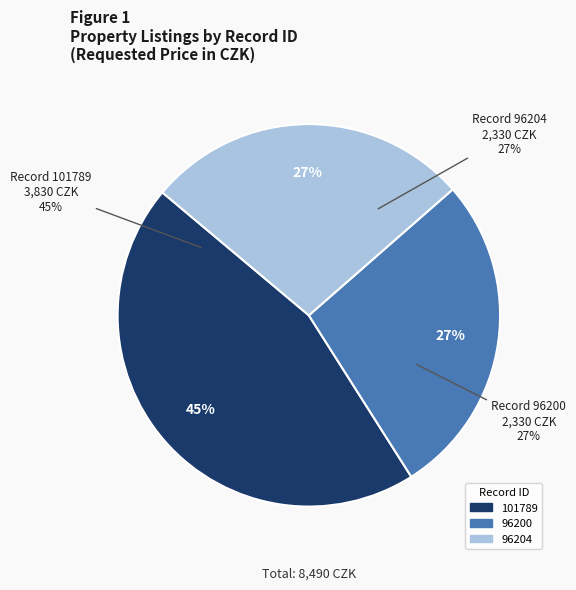

To the nearest percent, what is the difference between the 101789 and 96204 slice percentages?

18%